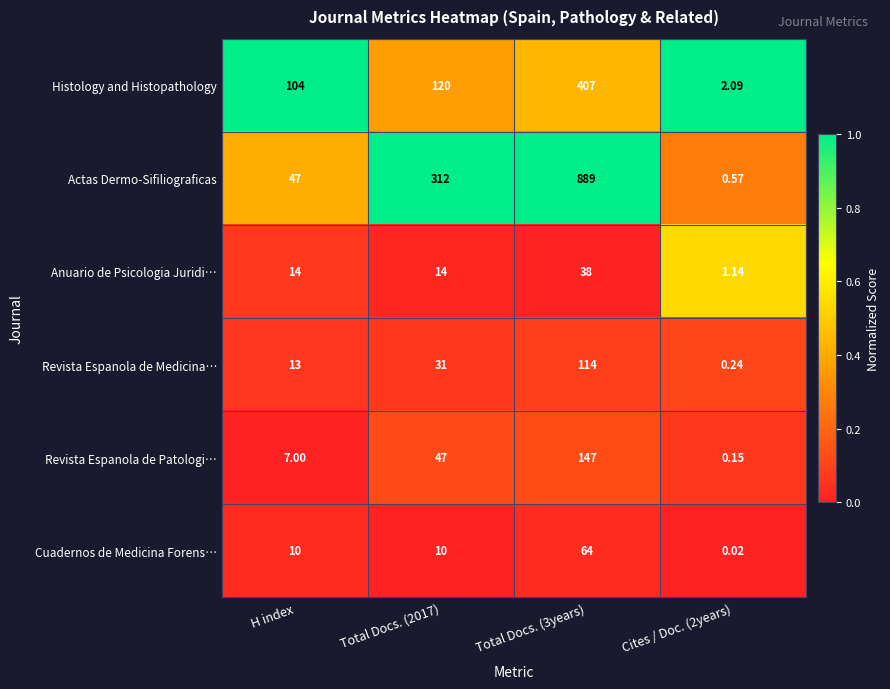

Which series has the widest spread of values?

Actas Dermo-Sifiliograficas